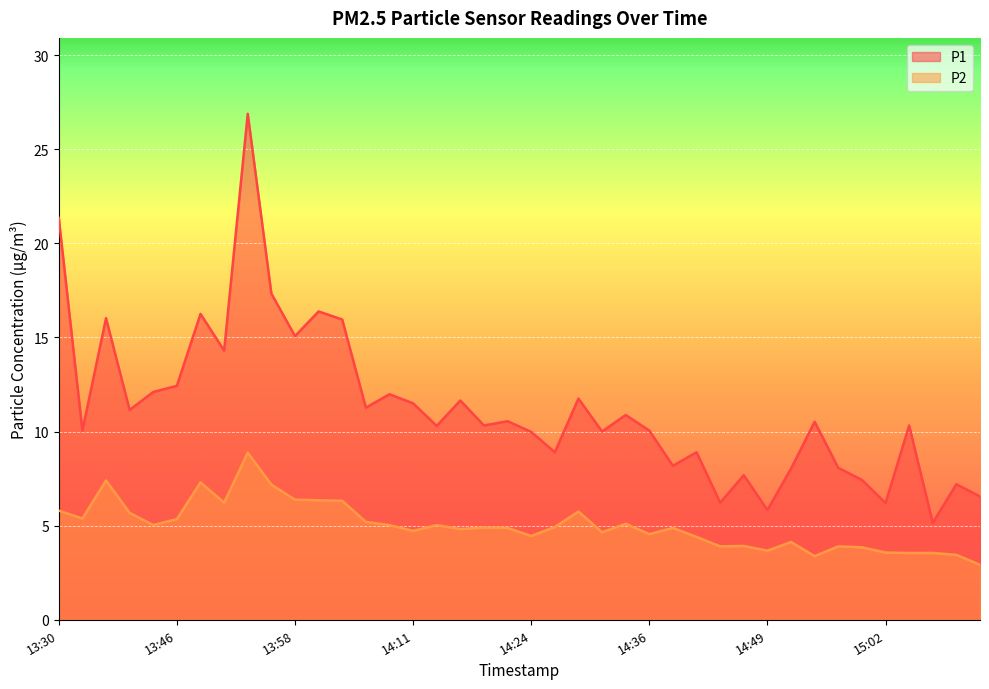

What is the label of the 27th point from the right?

14:06